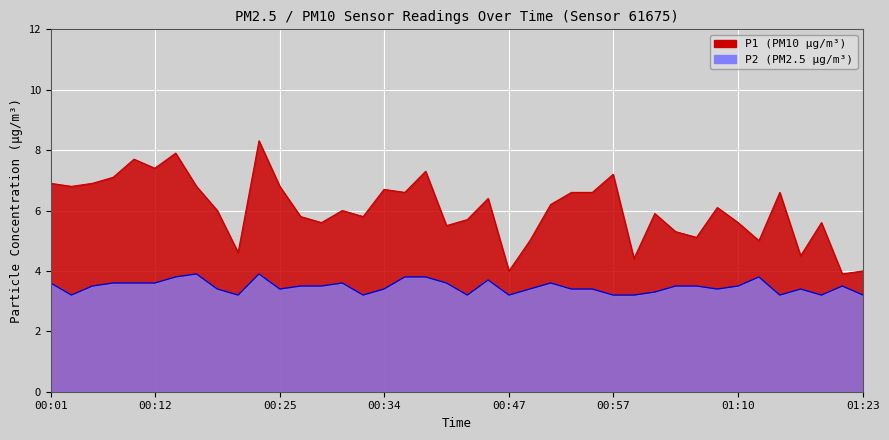

What is the lowest value of the P1 series?

3.9